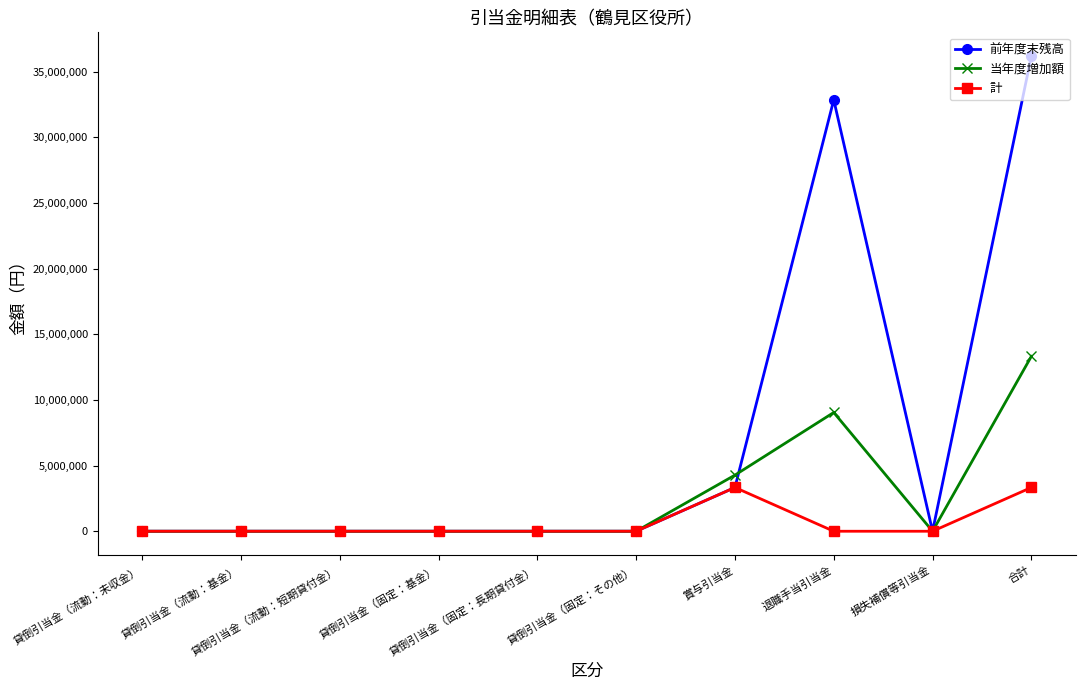

True or false: 前年度末残高 has a value of 0 at 貸倒引当金（固定：基金）.

True